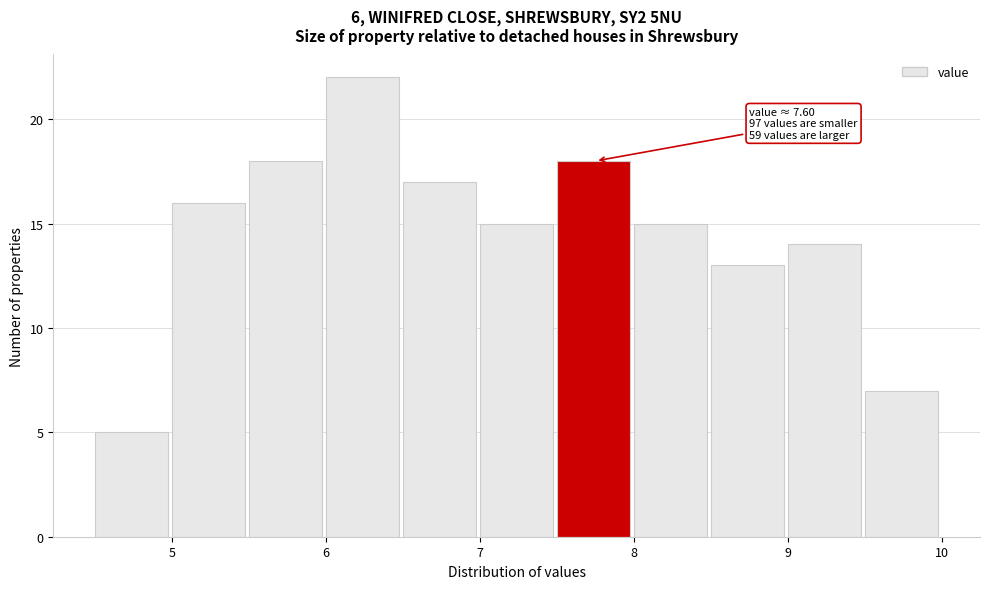

Which range on the x-axis has the tallest bar?

6.0 to 6.5